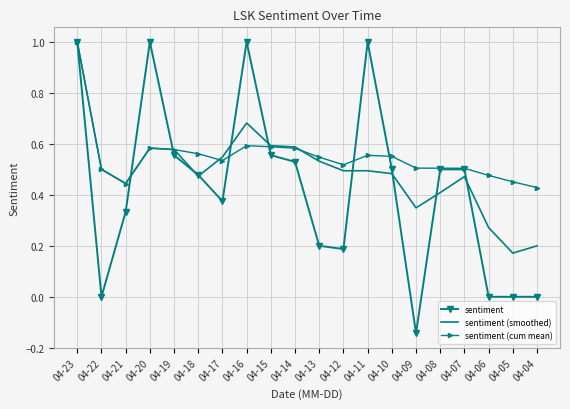

List the series in order of their overall mean, highest first.

sentiment (cum mean), sentiment (smoothed), sentiment